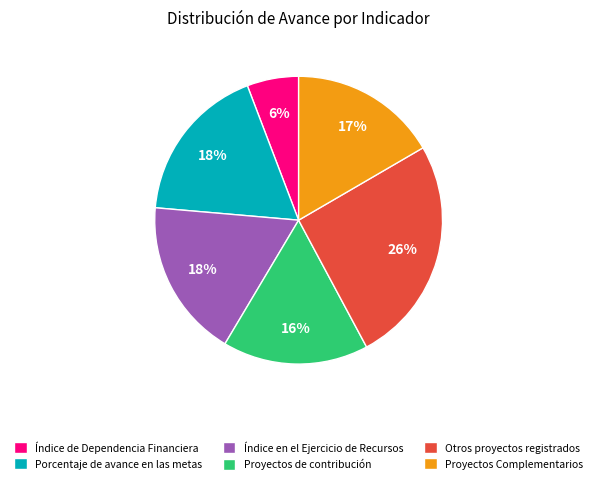

Between Índice de Dependencia Financiera and Proyectos Complementarios, which is larger?

Proyectos Complementarios